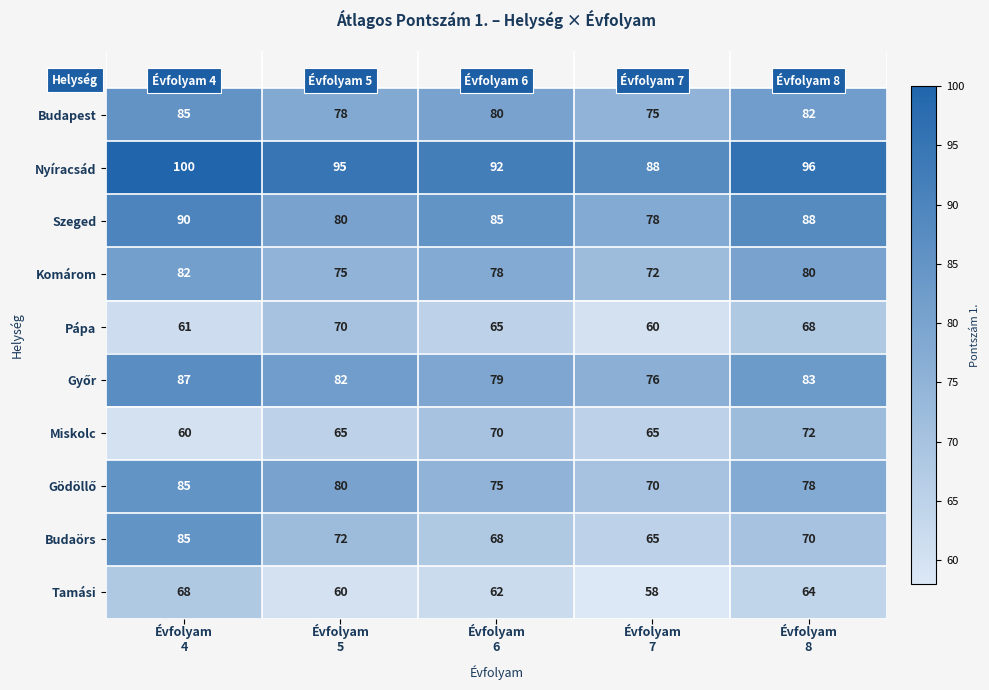

How many data points does each series have?

5